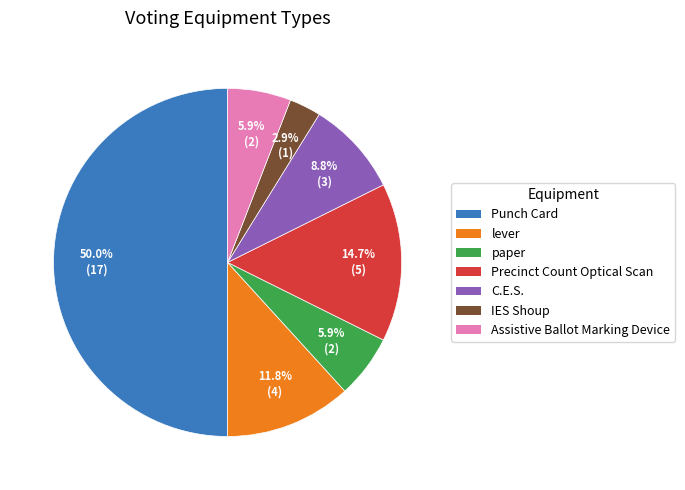

How many segments does this pie chart have?

7